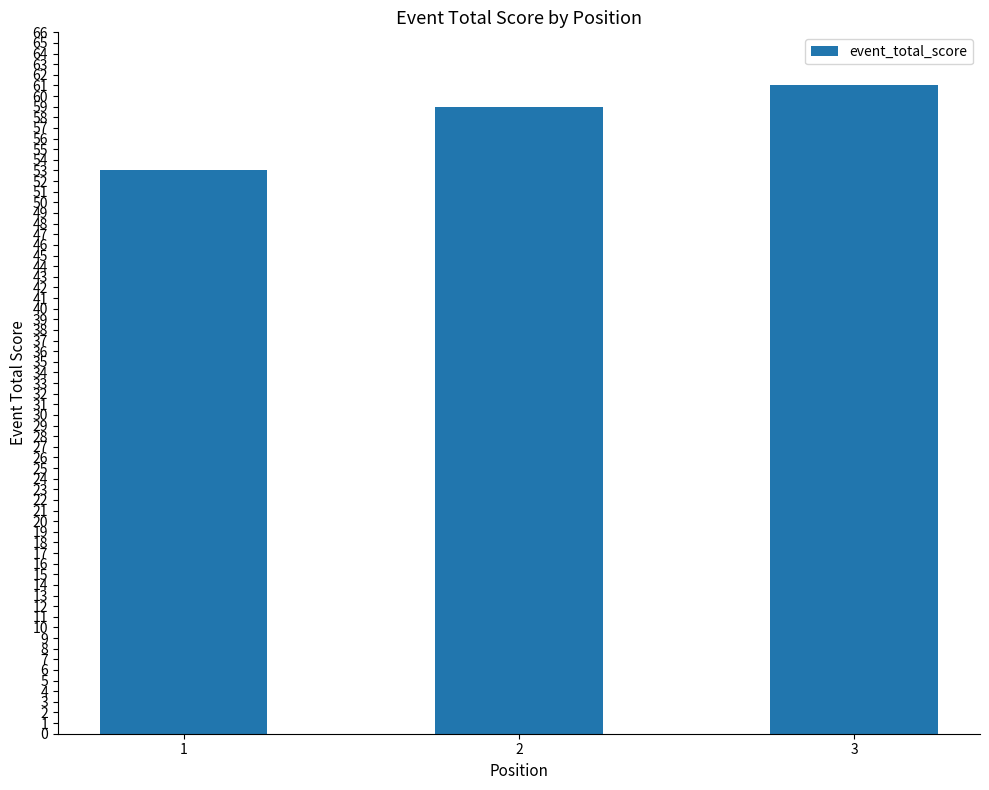

Reading right to left, list all the values displayed in this chart.

61	59	53